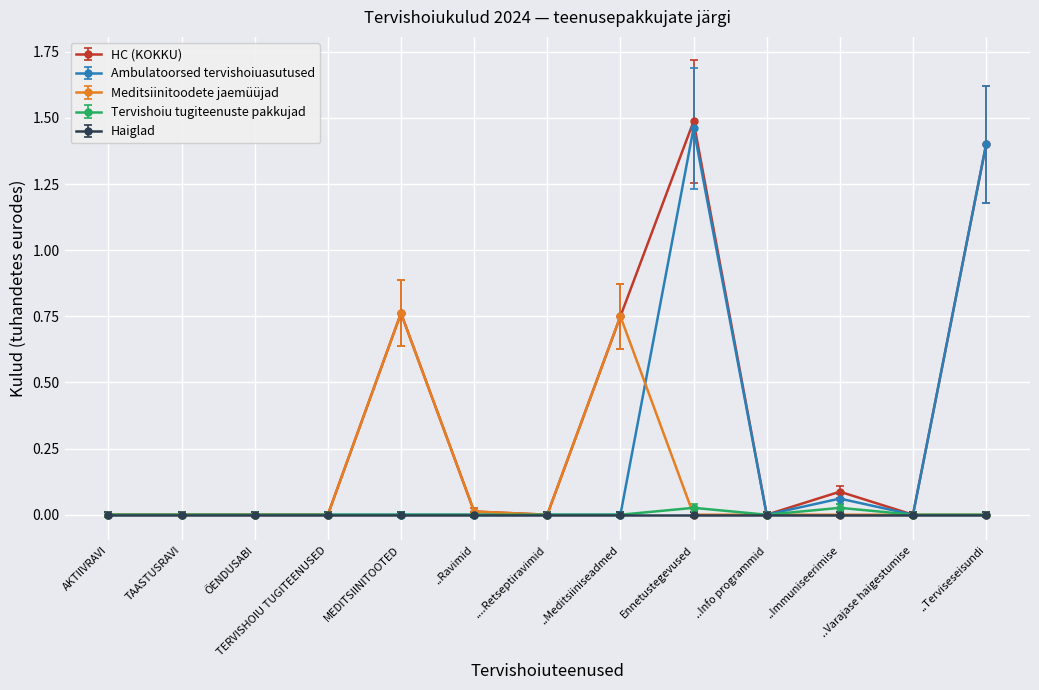

True or false: Meditsiinitoodete jaemüüjad has more than 0 interior local peaks.

True